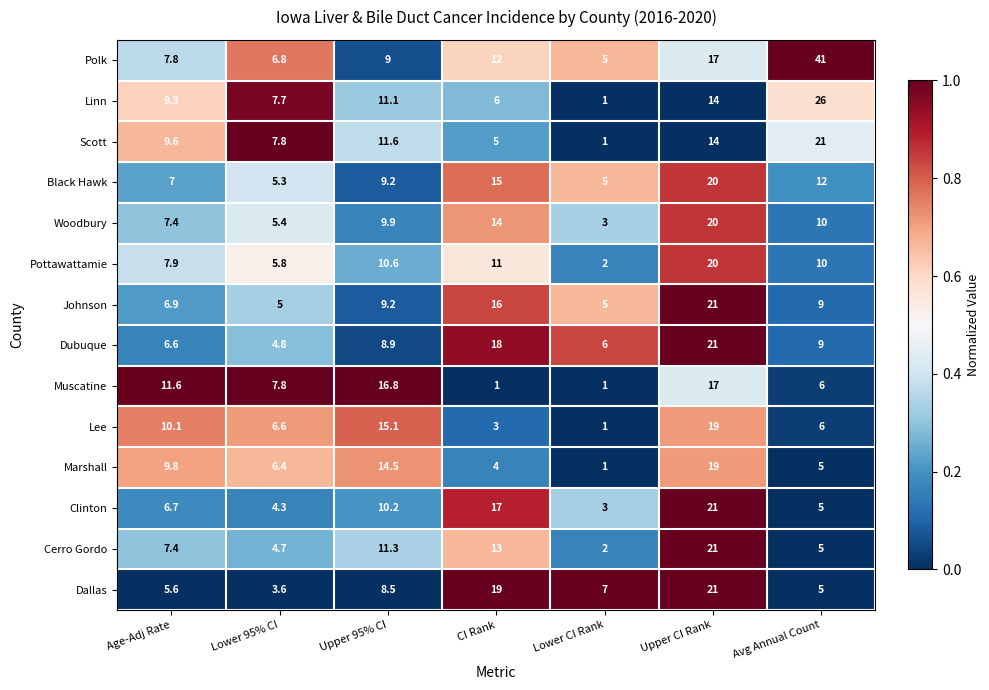

How many values in the Pottawattamie series are below 10?

3